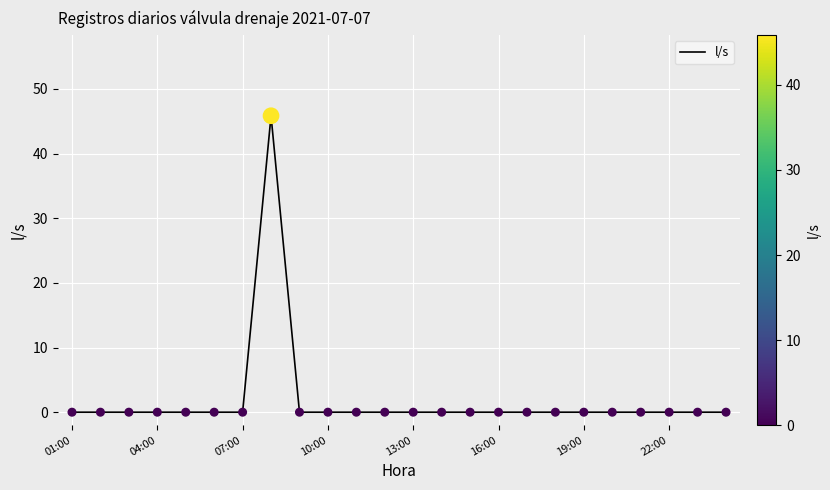

What is the difference between the maximum and minimum values?

45.9